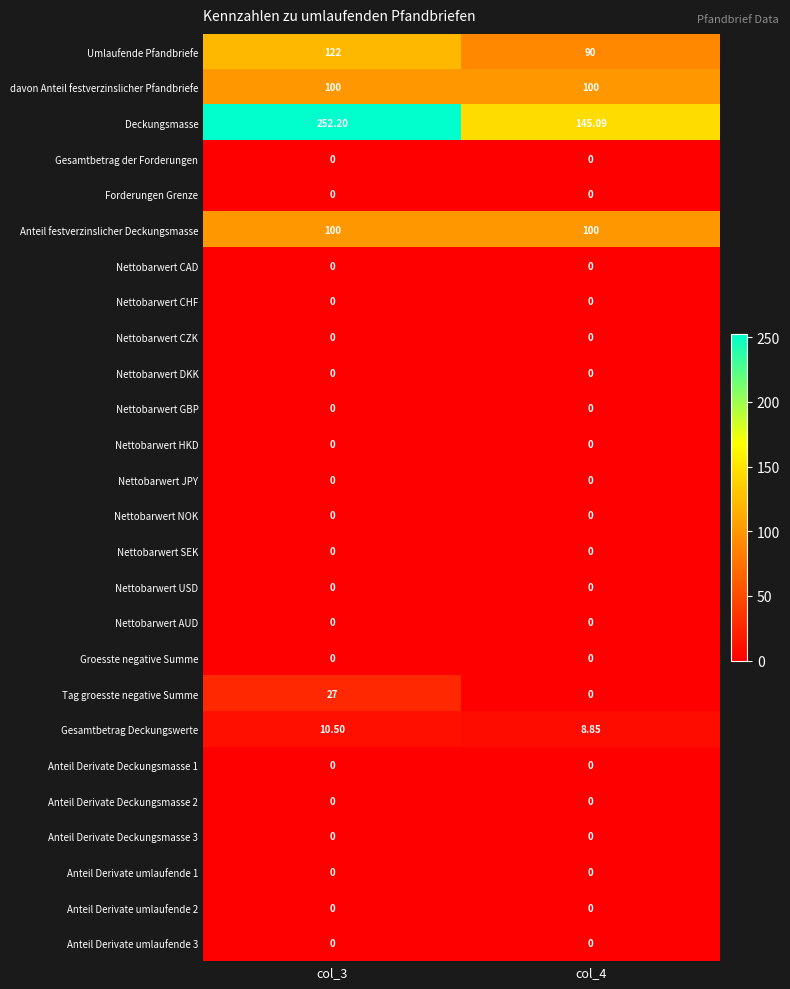

What is the spread (max minus min) of values at col_3?

252.2